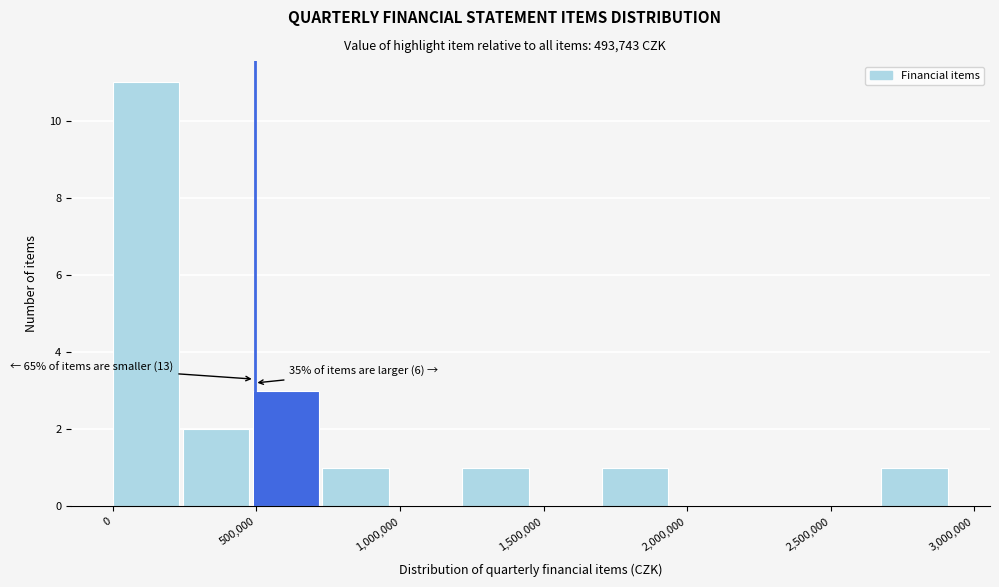

Over which range of the x-axis is the bar tallest?

0 to 250000